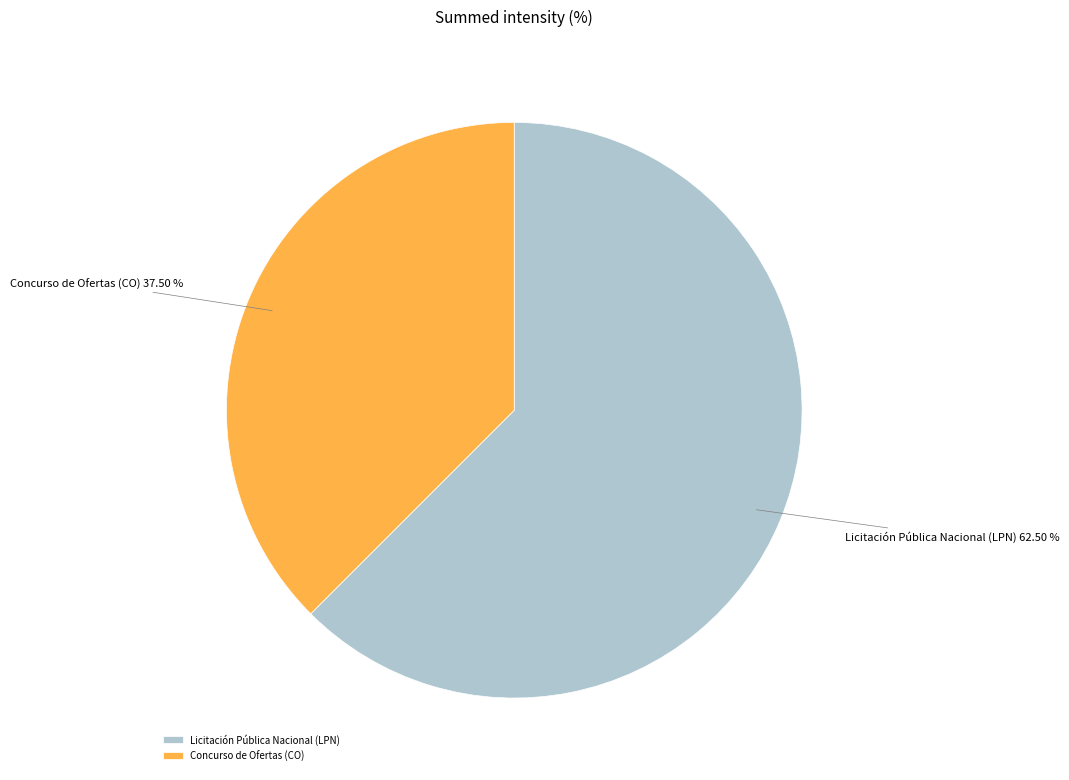

What is the smallest slice in the pie chart?

Concurso de Ofertas (CO)